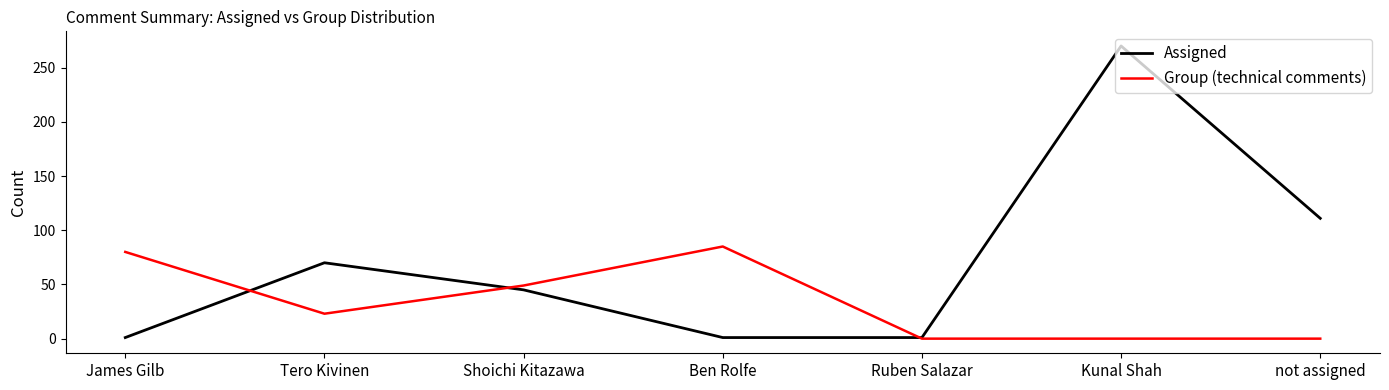

Read the Group (technical comments) value at Tero Kivinen, to the nearest 10.

20